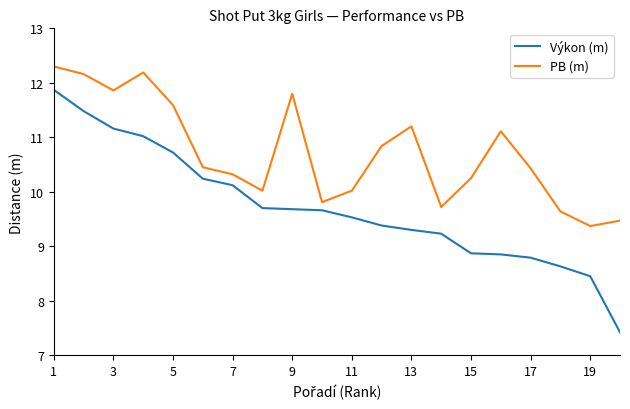

What is the greatest value displayed?

12.3